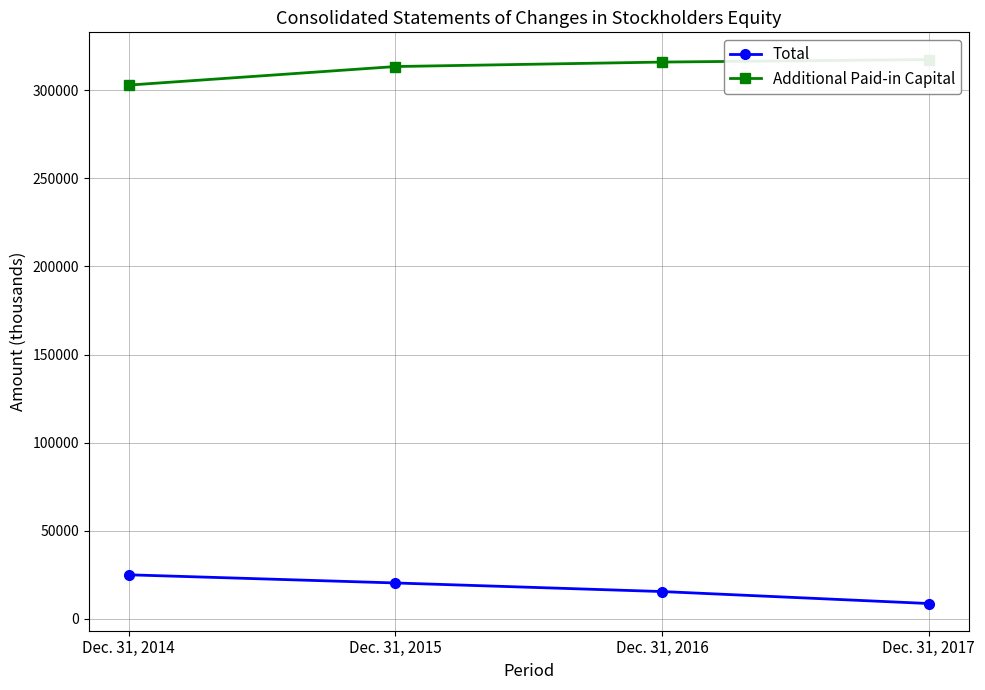

Does the chart display data point markers on the line(s)?

Yes